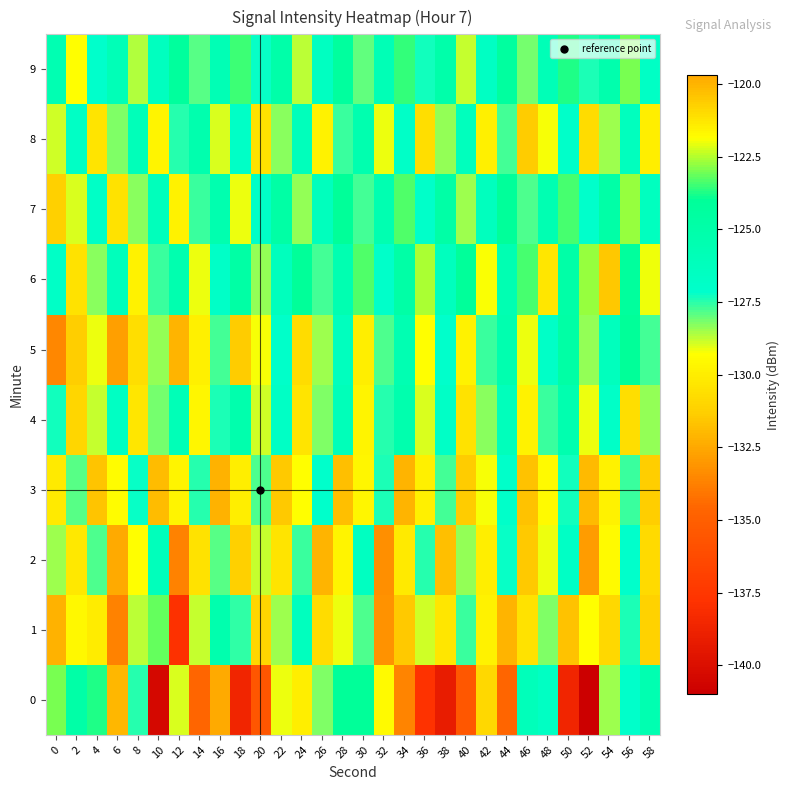

What is the maximum value shown in the chart?

-119.7